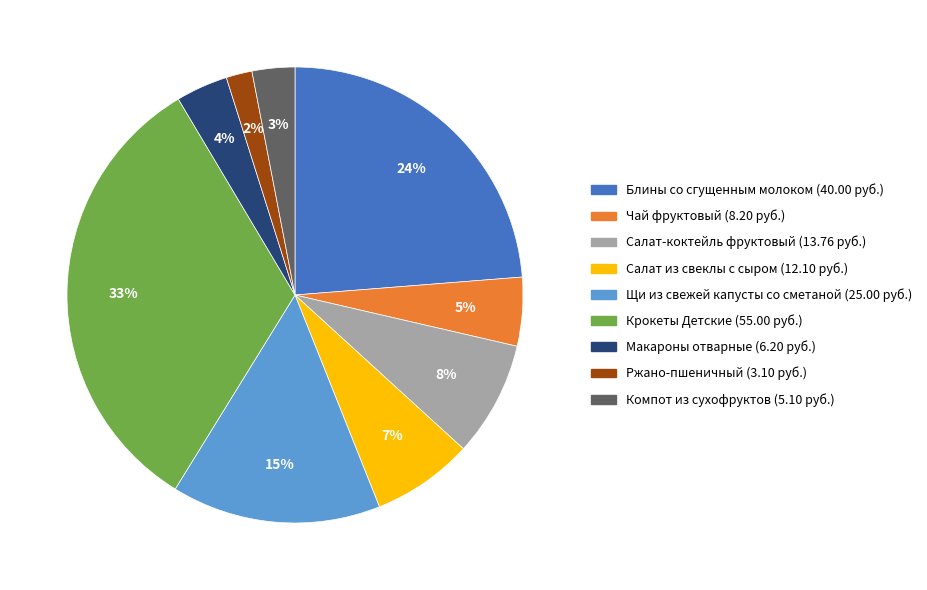

Which slice is the largest?

Крокеты Детские